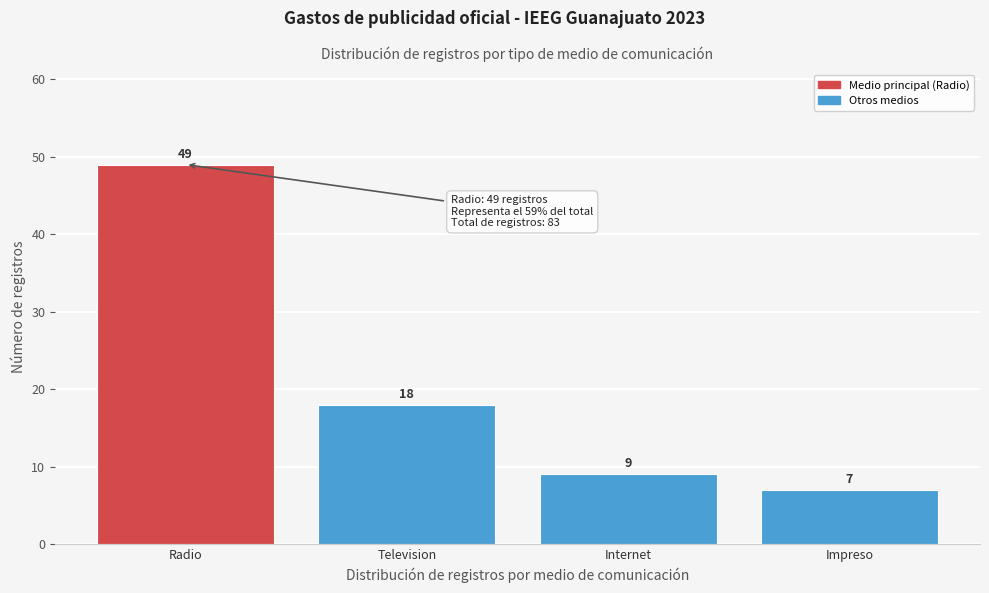

Reading left to right, what are all the values shown in this chart?

Radio=49	Television=18	Internet=9	Impreso=7